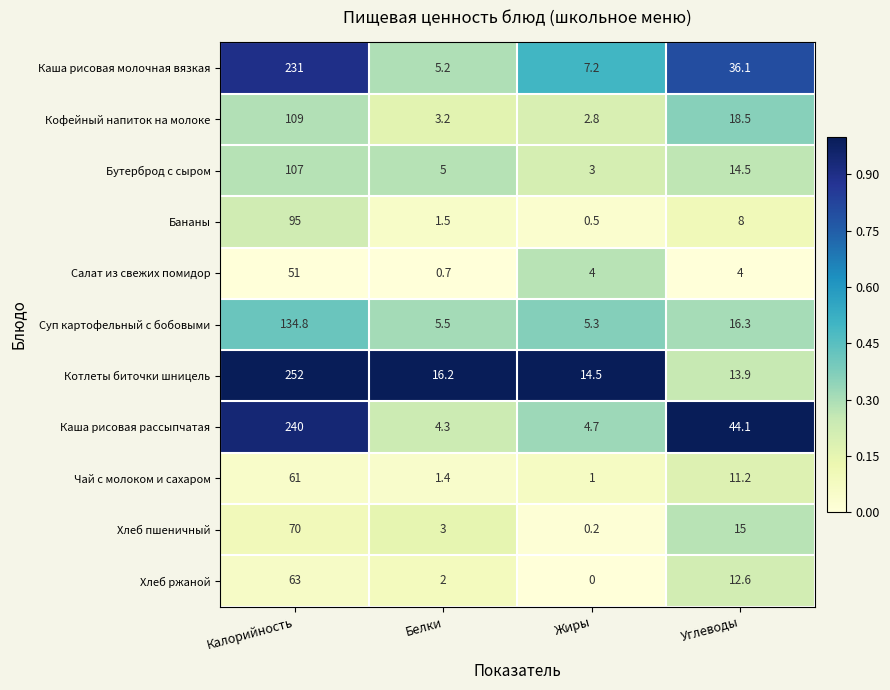

What is the approximate value of Суп картофельный с бобовыми at Жиры?

5.3